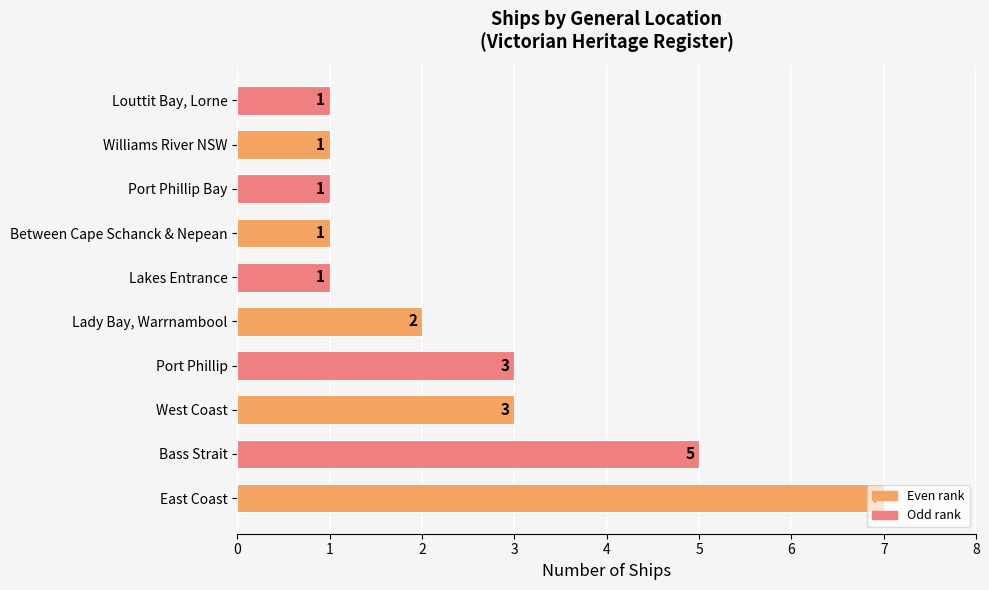

What is the difference between the maximum and minimum values?

6